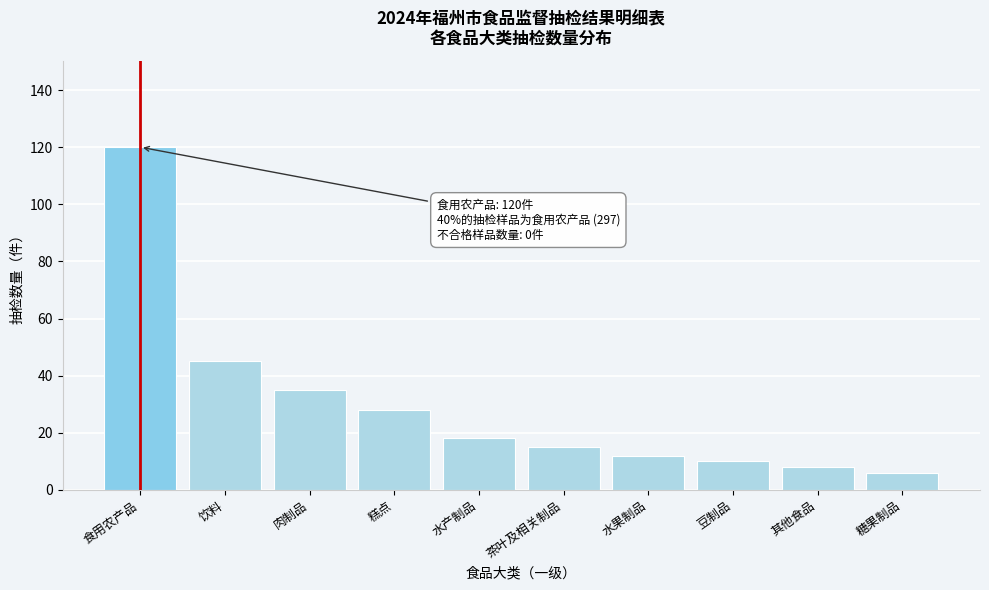

Reading left to right, transcribe all the data shown in this chart.

120	45	35	28	18	15	12	10	8	6